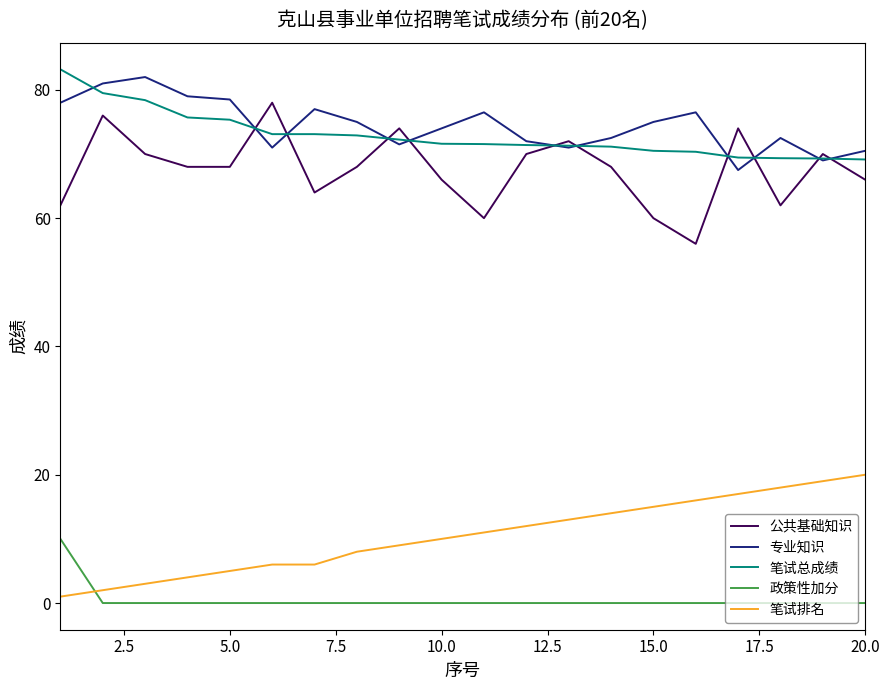

Does the chart display data point markers on the line(s)?

No